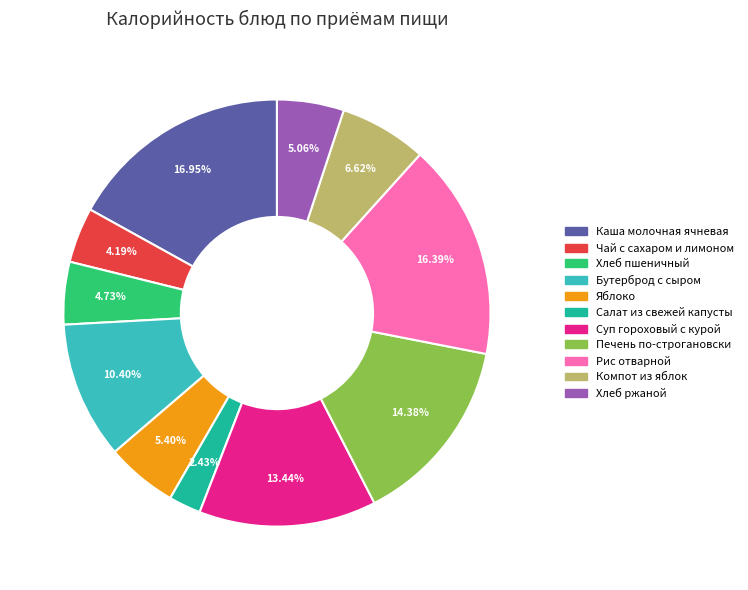

To the nearest percent, what portion does Чай с сахаром и лимоном represent?

4%